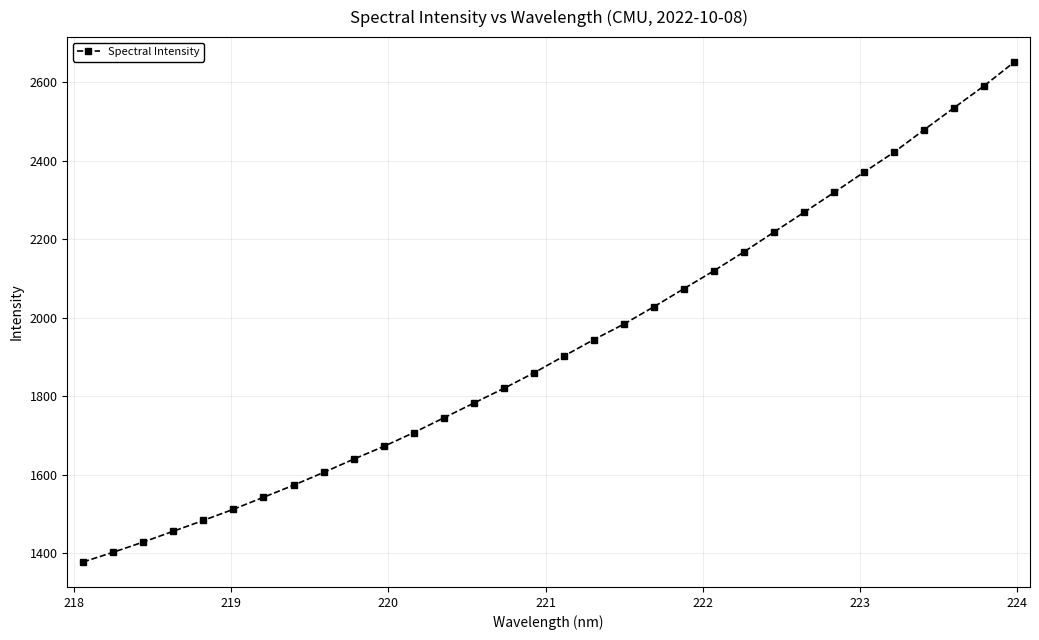

How many values exceed 1902?

16